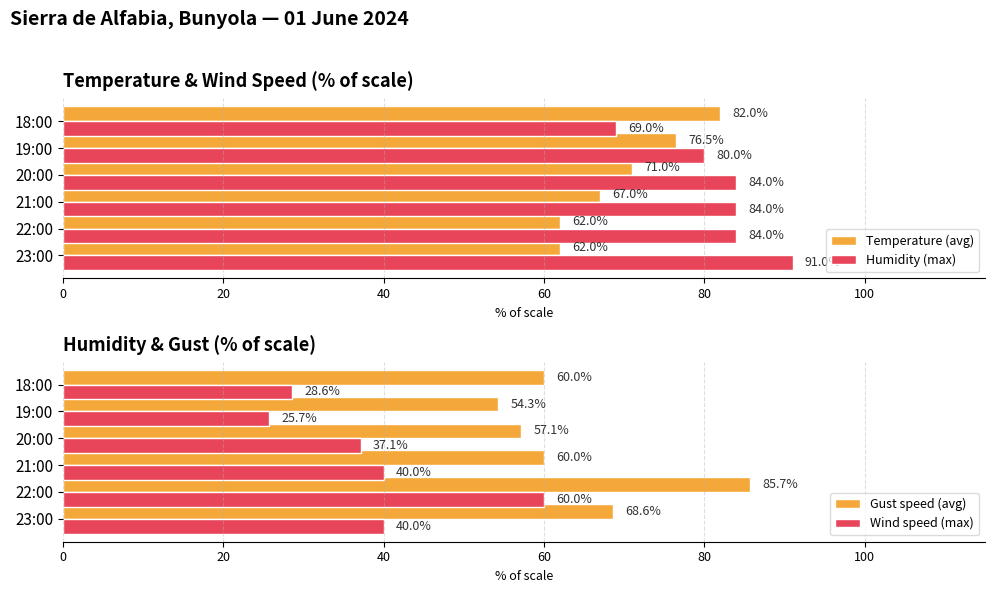

Which series has the largest total across all categories?

Humidity (max)